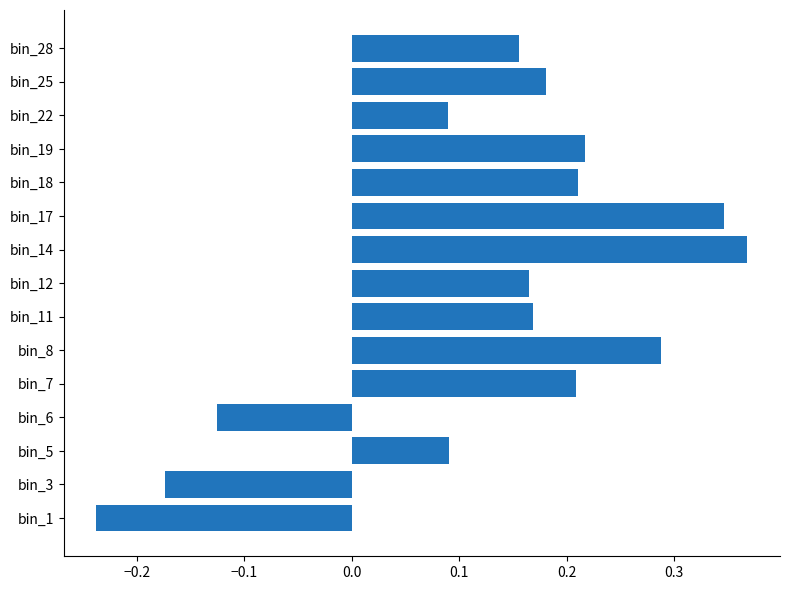

The chart shows a value of -0.2 at bin_6. True or false?

False